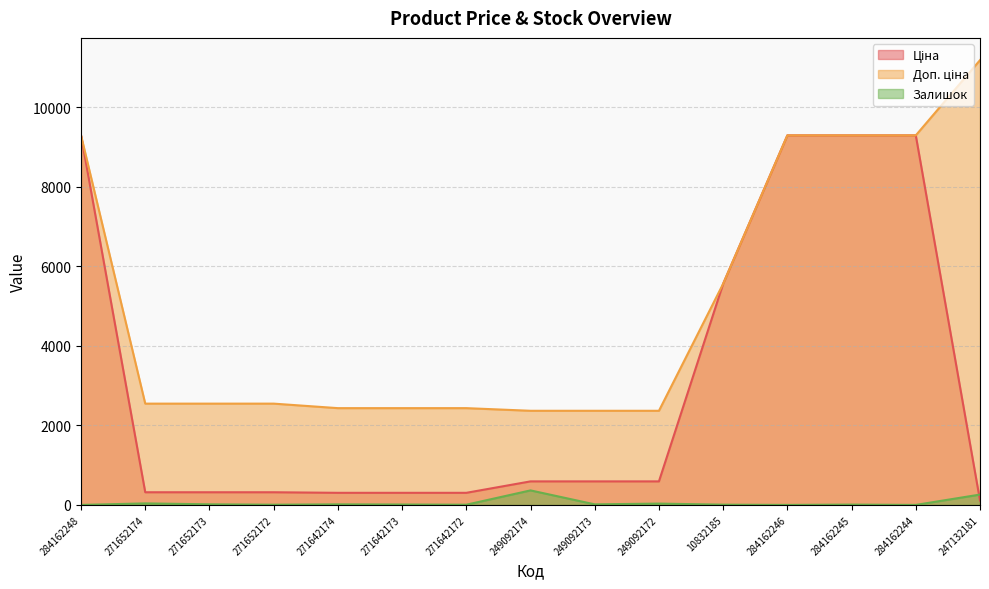

True or false: Ціна has a value of 892.2 at 249092172.

False